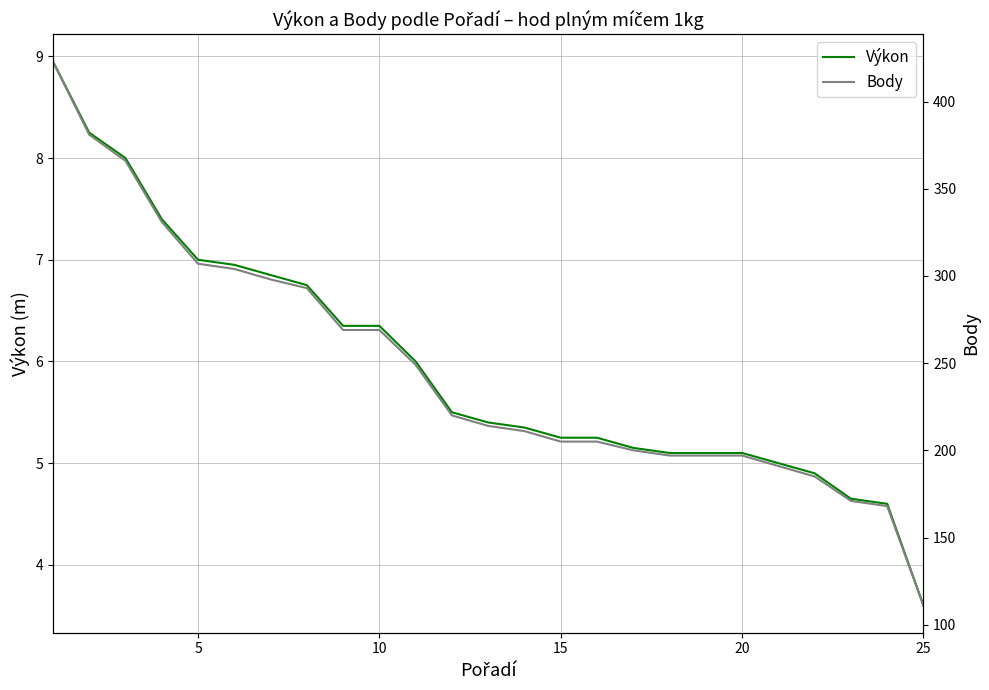

True or false: Výkon and Body intersect in this chart.

False